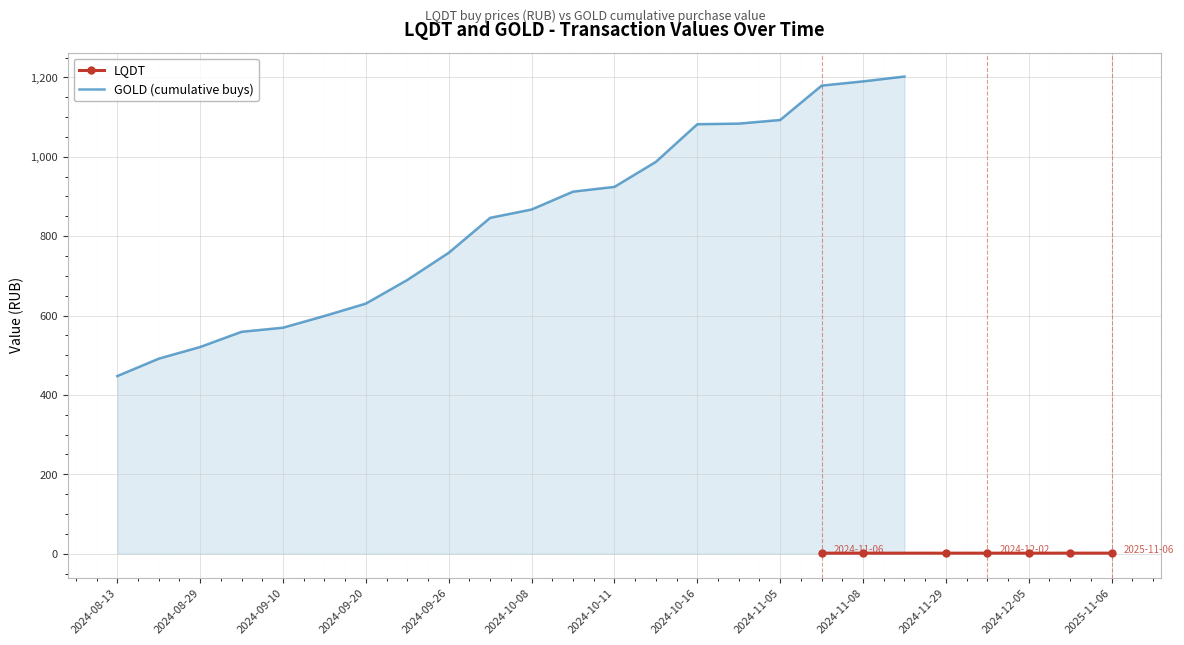

How many values are between 1 and 2?

7